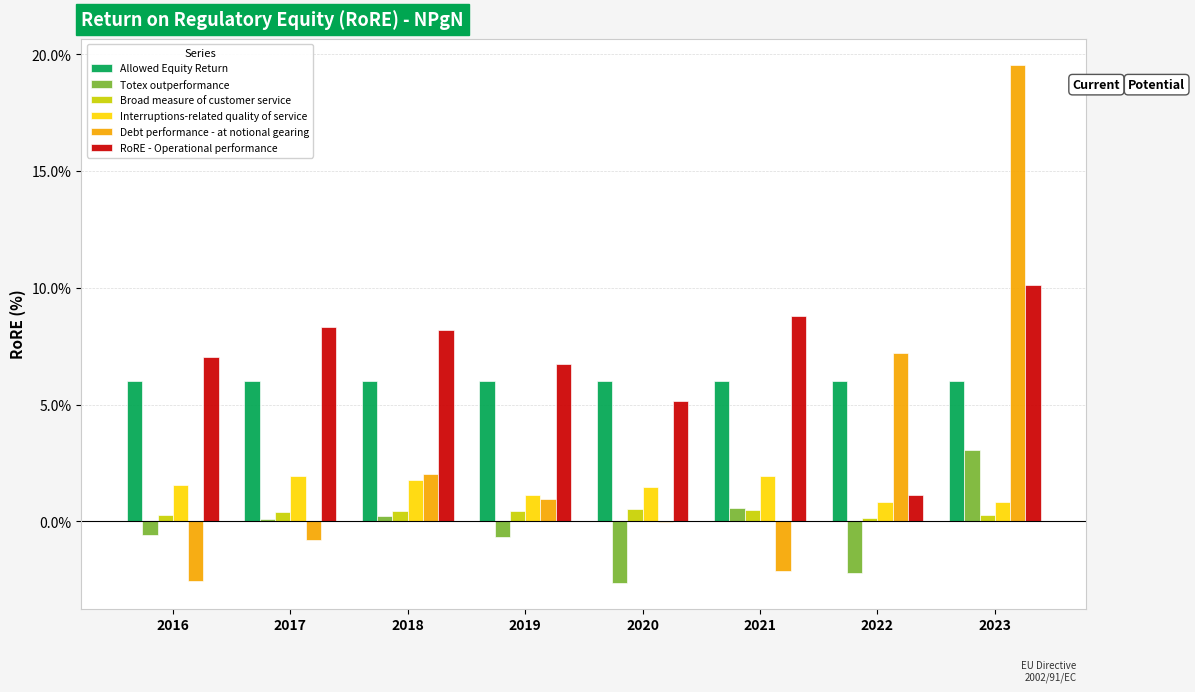

Is the value of RoRE - Operational performance at 2021 greater than the value of Broad measure of customer service at 2018?

Yes